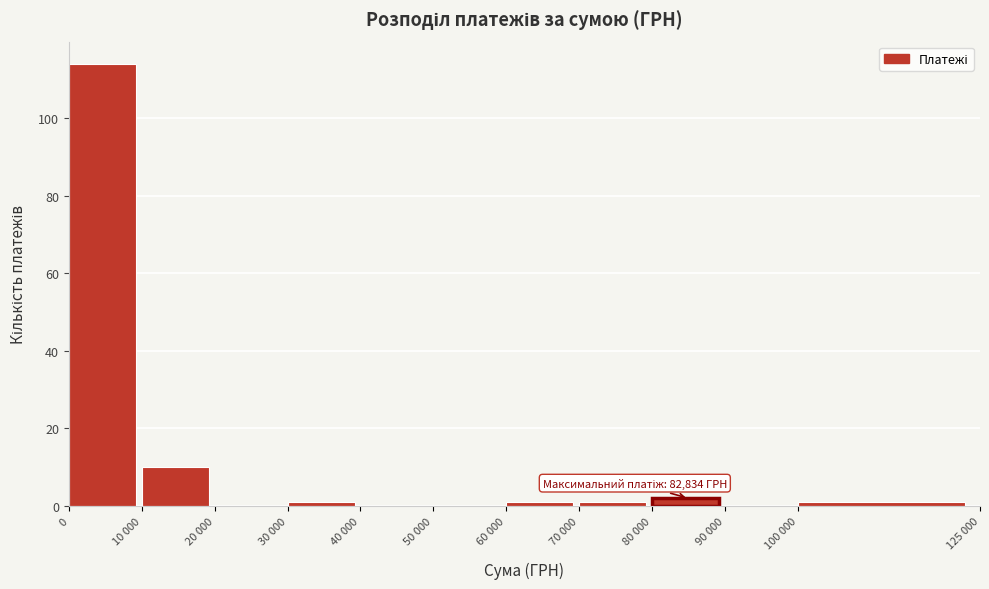

Reading left to right, transcribe all the data shown in this chart.

0=114	10 000=10	20 000=0	30 000=1	40 000=0	50 000=0	60 000=1	70 000=1	80 000=2	90 000=0	100 000=1